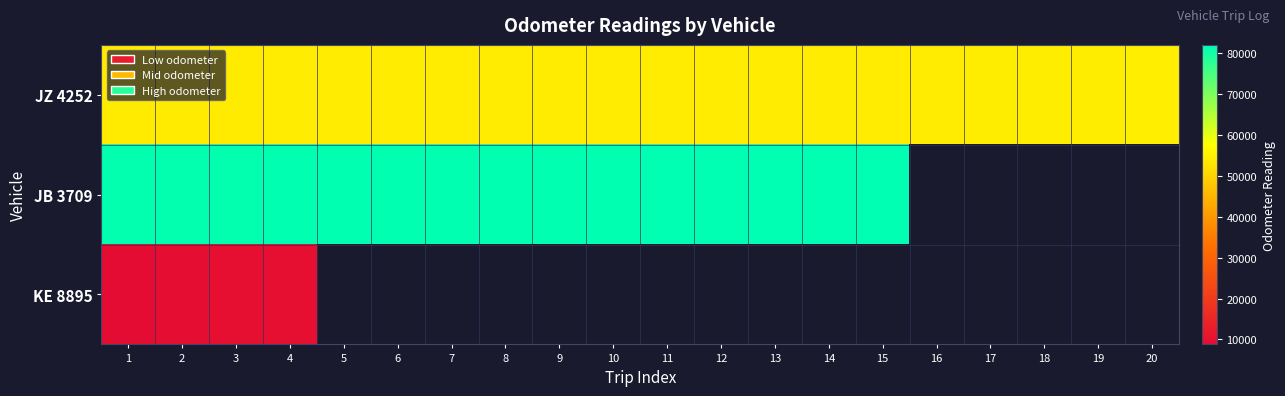

At which category is the sum across all series the highest?

4